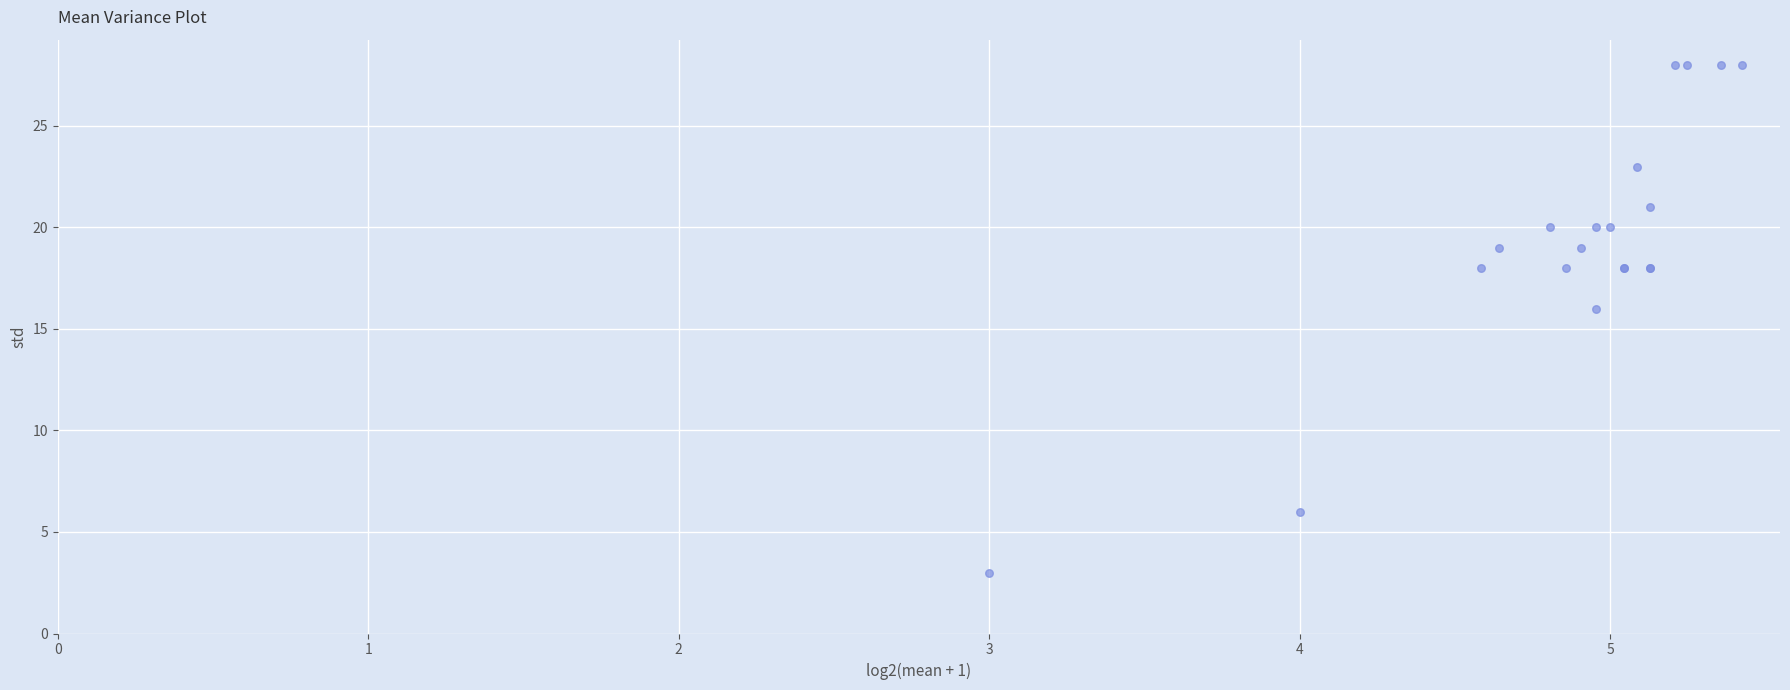

What Y value in the scatter plot is closest to 15?

16